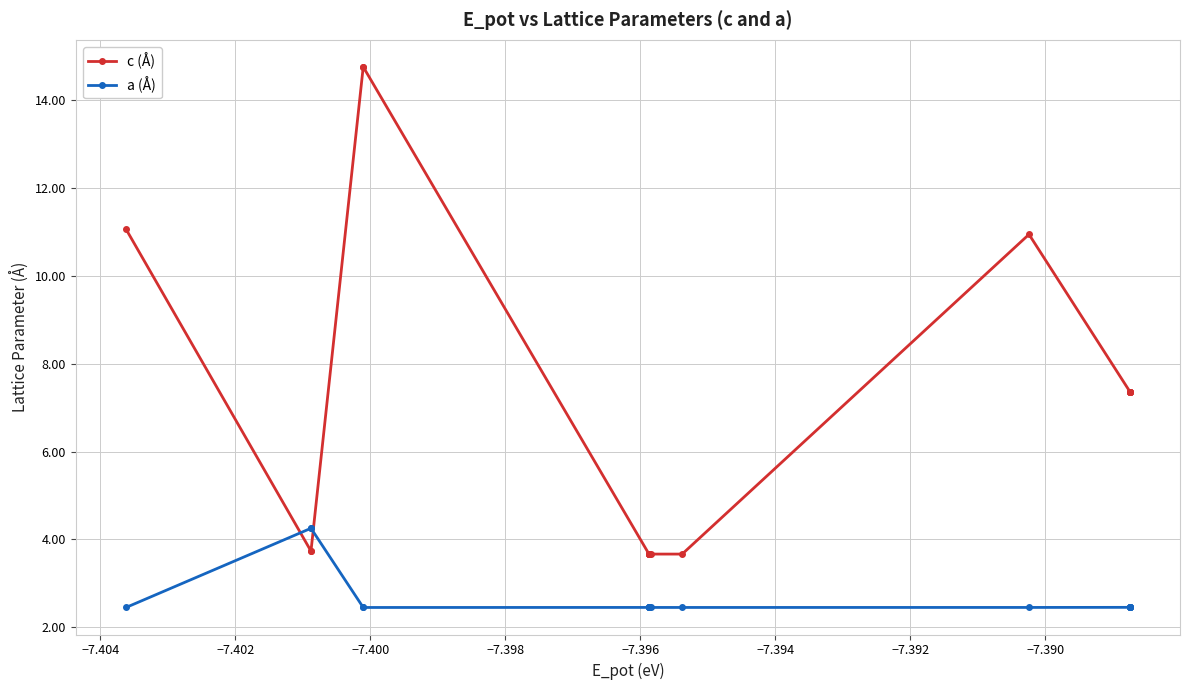

Reading left to right, what are all the values shown in this chart?

c (Å): 11.1	3.7	3.7	14.7	14.7	3.7	3.7	3.7	3.7	3.7	3.7	3.7	3.7	10.9	7.4	7.4	7.4	7.4	7.4	7.4
a (Å): 2.5	4.3	4.3	2.5	2.5	2.5	2.5	2.5	2.5	2.5	2.5	2.5	2.5	2.5	2.5	2.5	2.5	2.5	2.5	2.5